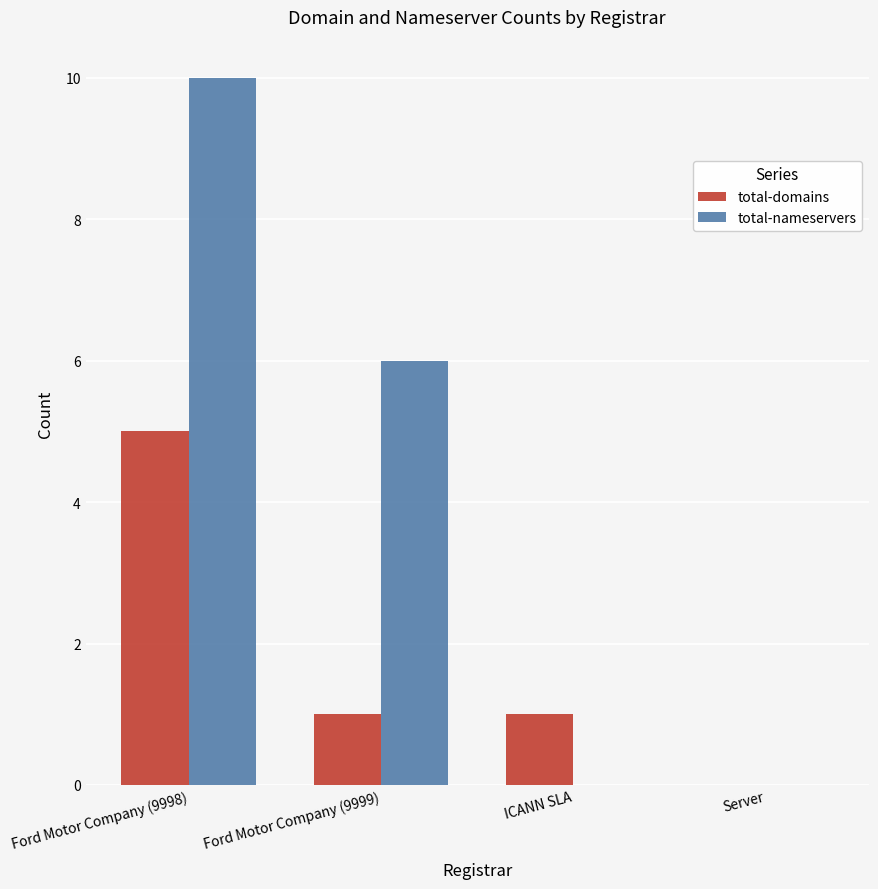

What are all the series names shown in the legend?

total-domains, total-nameservers